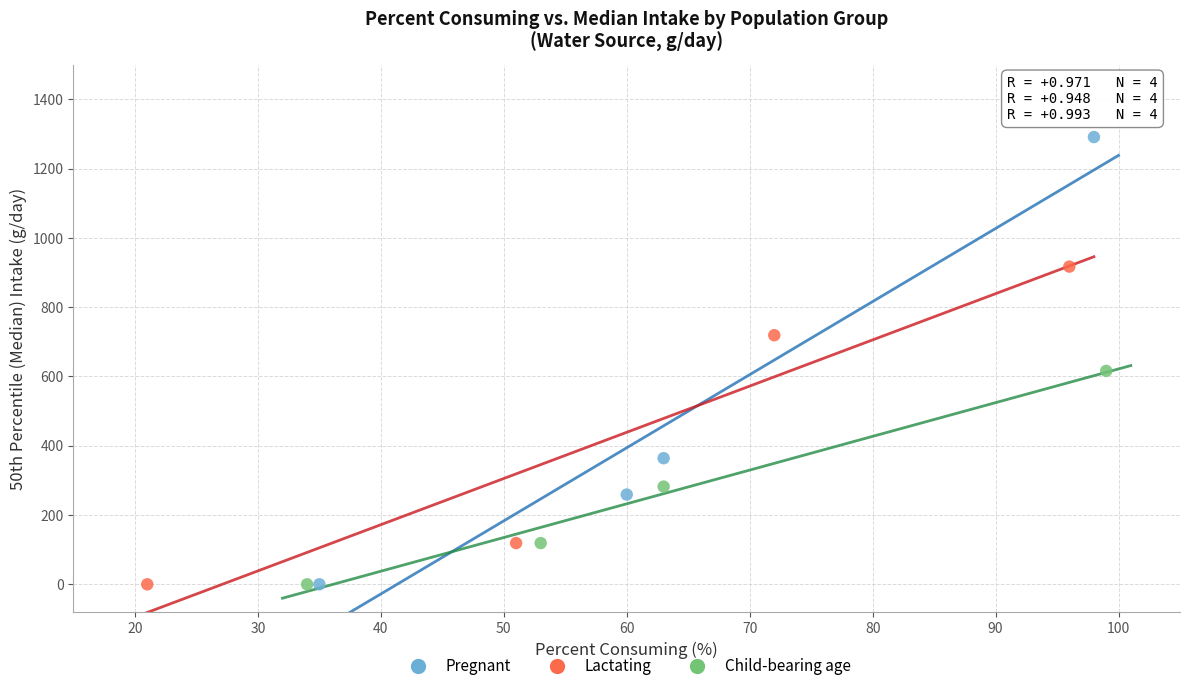

Which series reaches the maximum Y coordinate?

Pregnant